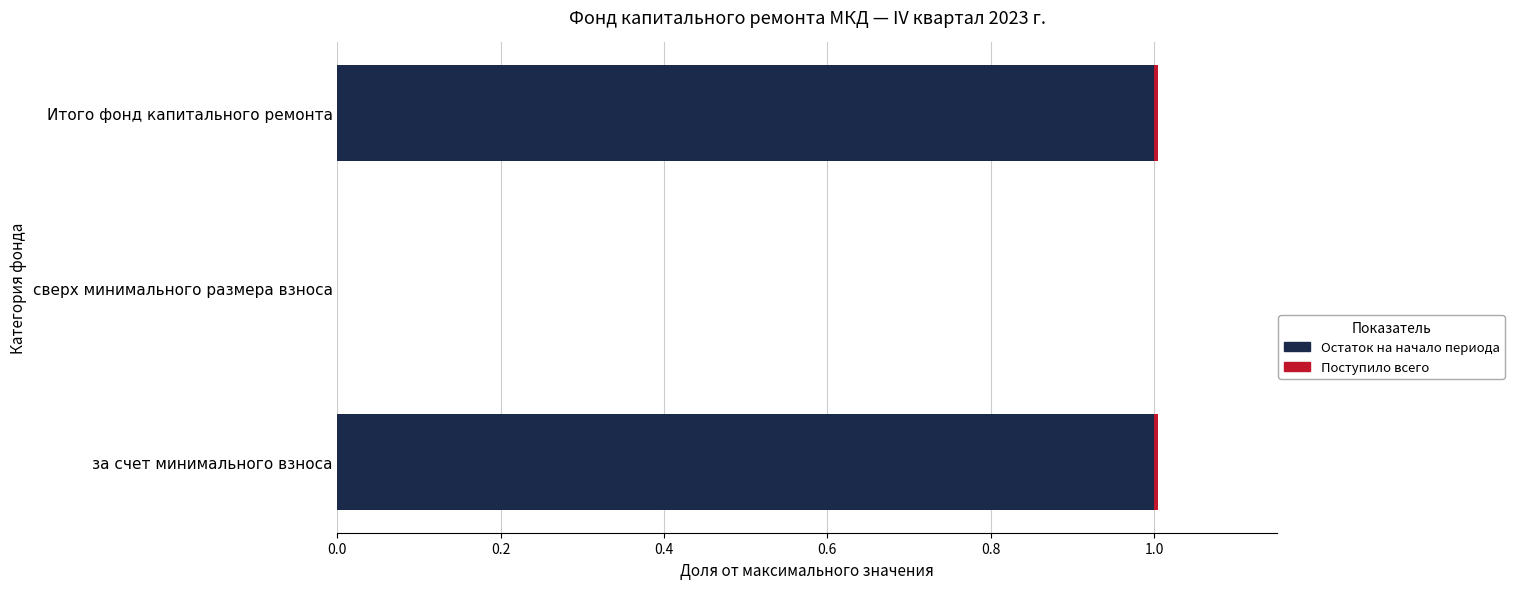

At which label is Остаток на начало периода closest to 0?

сверх минимального размера взноса